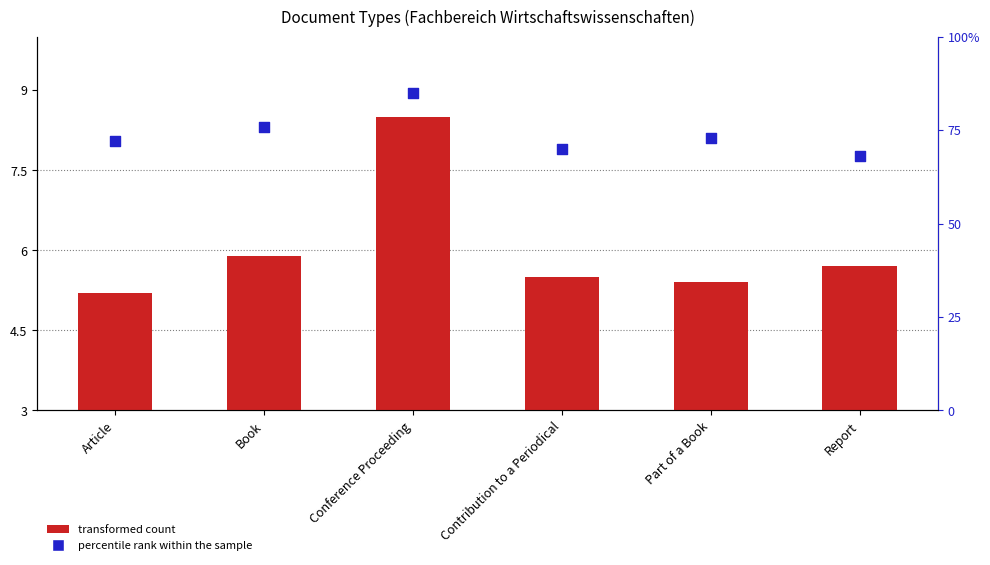

What is the total value across all series at Contribution to a Periodical?

75.5